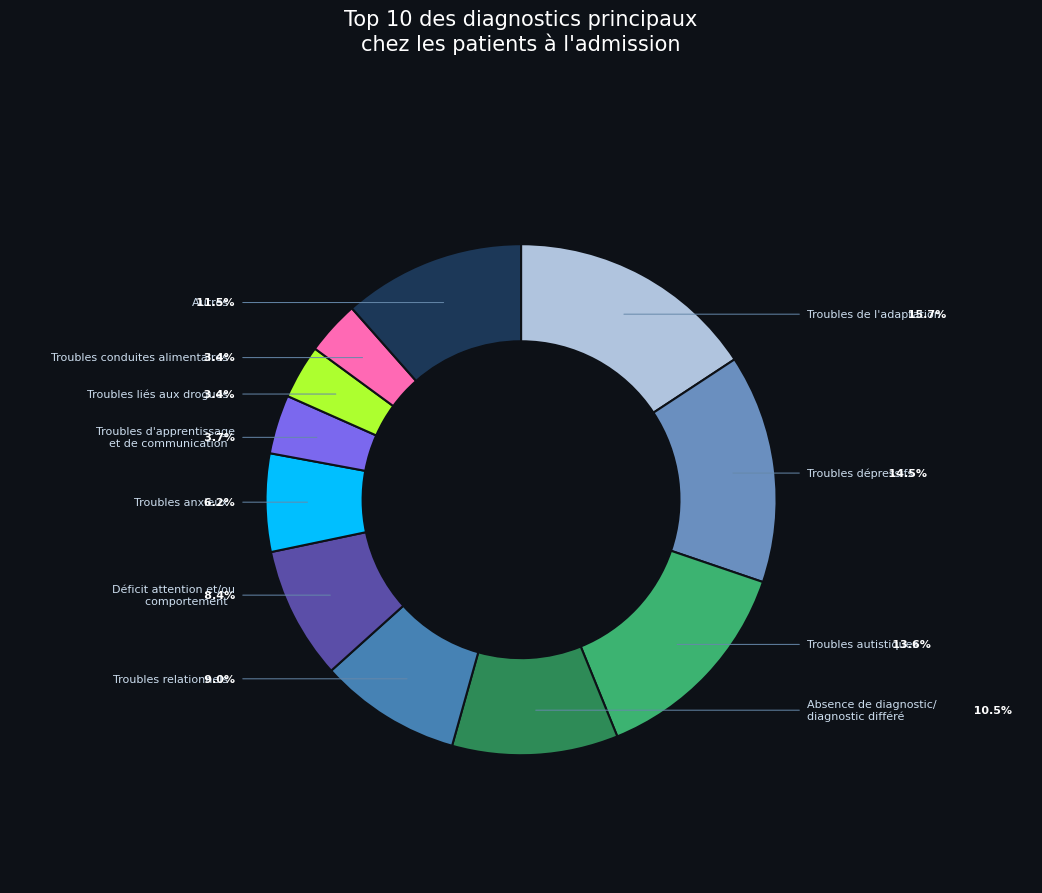

To the nearest percent, what portion does Troubles de l'adaptation represent?

16%